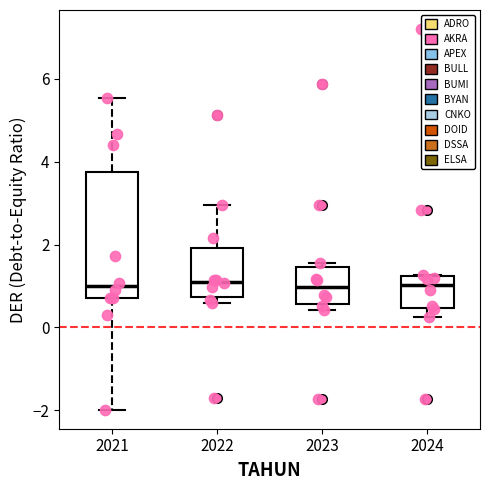

Reading left to right, read every box against the y-axis: the position of its median line, the range the box covers, and the ends of its whiskers. The values are not printed on the chart, so give them approximately, as read against the axis.

2021: median 1.0, box 0.8 to 3.8, whiskers -2.0 to 5.6
2022: median 1.2, box 0.8 to 2.0, whiskers 0.6 to 3.0
2023: median 1.0, box 0.6 to 1.4, whiskers 0.4 to 1.6
2024: median 1.0, box 0.4 to 1.2, whiskers 0.2 to 1.2